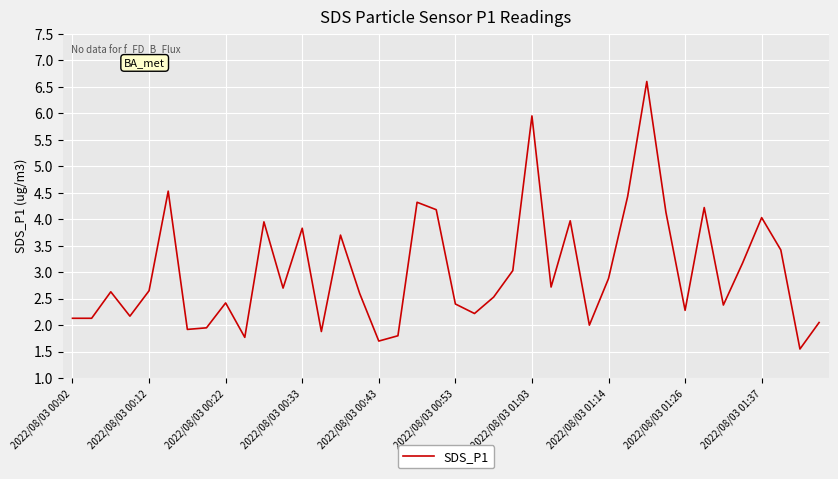

What is the maximum value shown in the chart?

6.6